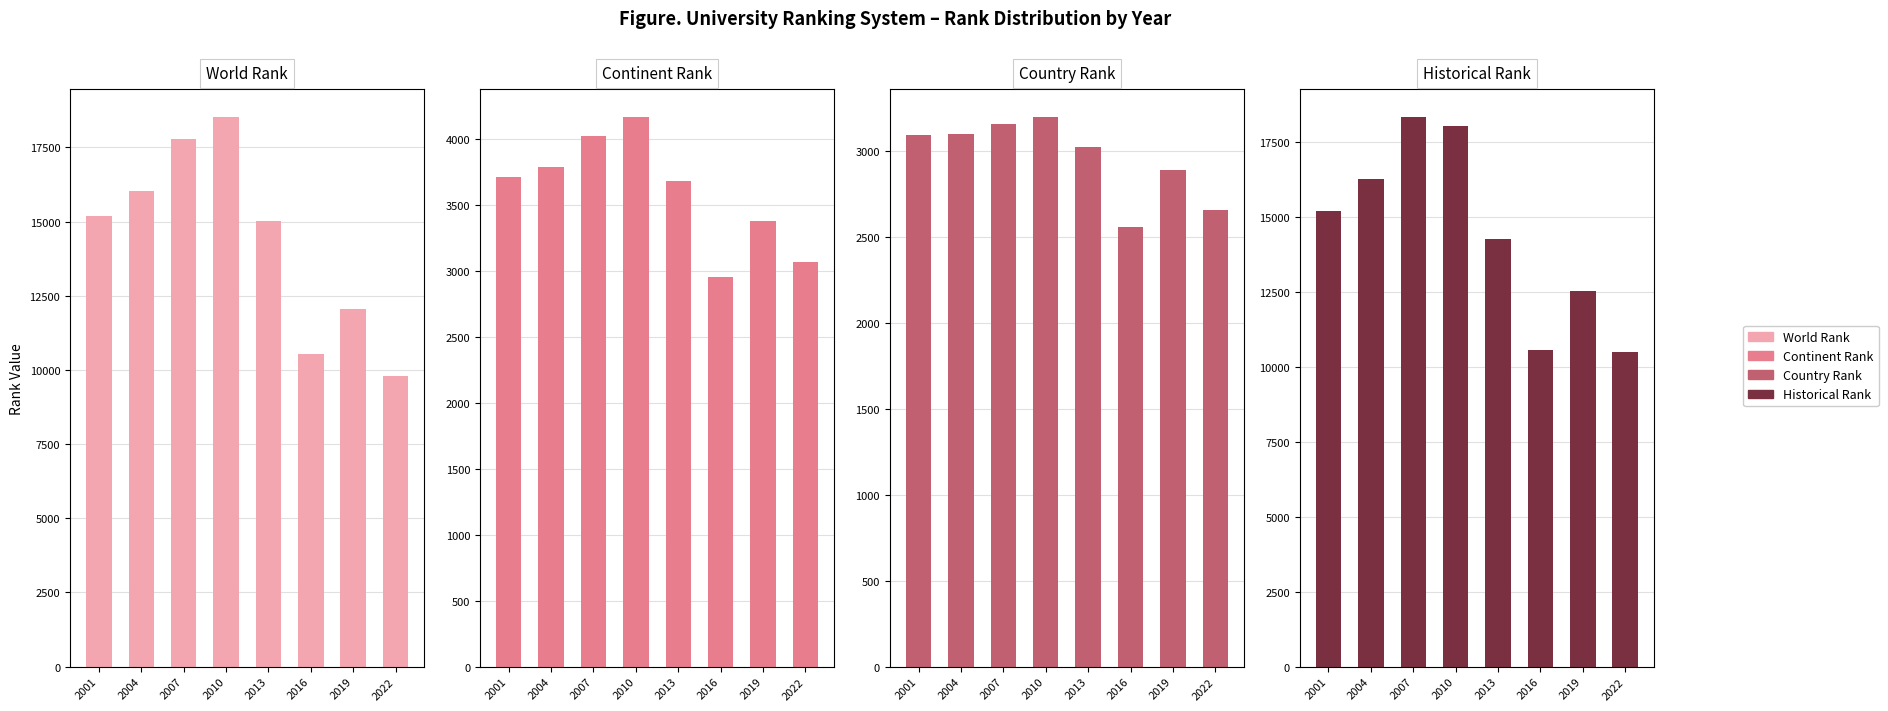

What is the difference between the highest and lowest values at 2010?

15333